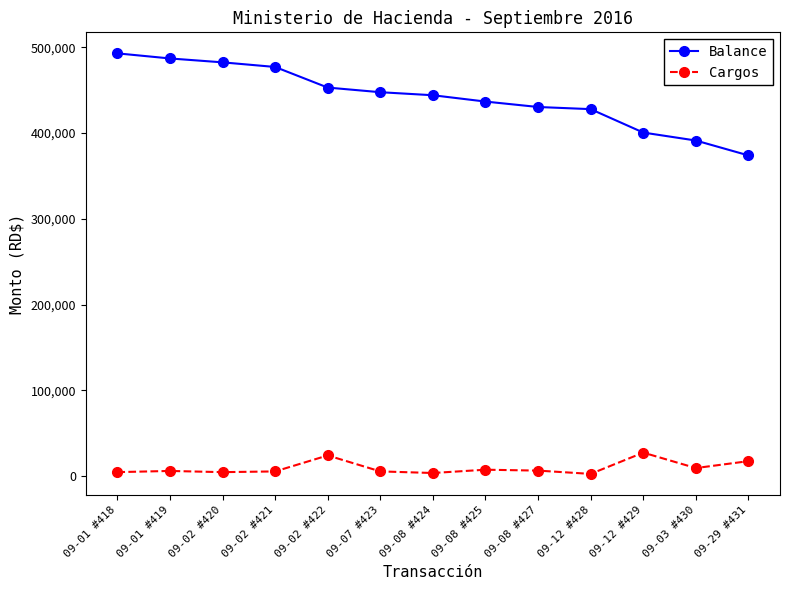

The value of Balance at 09-02 #421 is 477151.6. True or false?

True